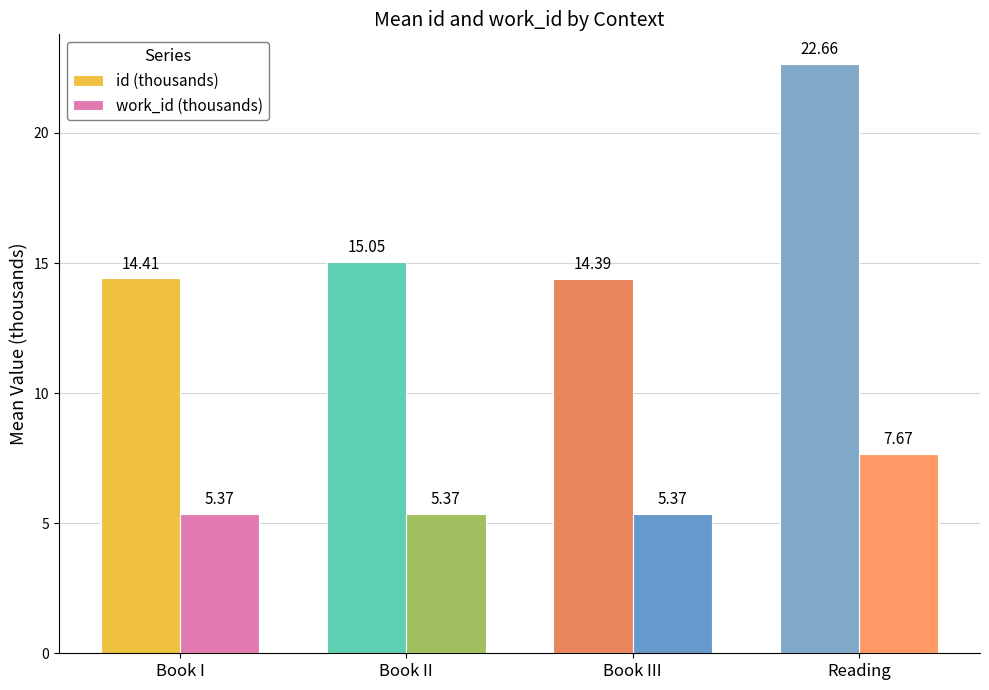

What are all the series names shown in the legend?

id (thousands), work_id (thousands)